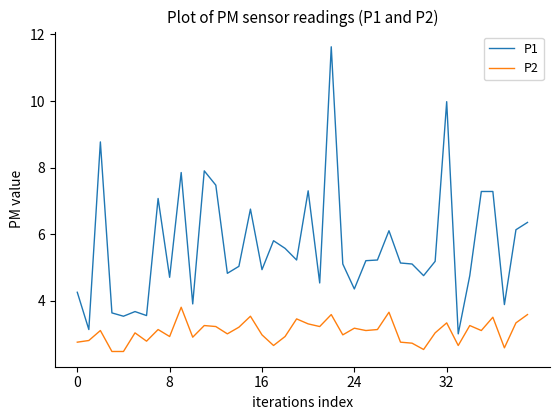

True or false: P2 and P1 cross at least once.

False